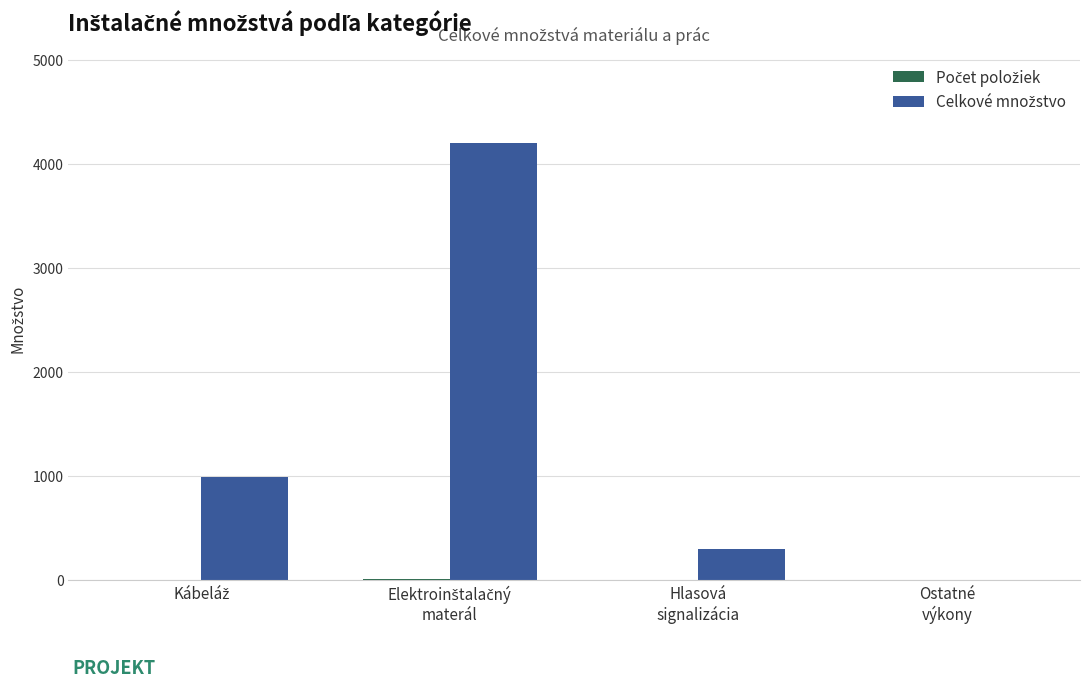

Rank the categories by Celkové množstvo value from highest to lowest.

Elektroinštalačný
materál, Kábeláž, Hlasová
signalizácia, Ostatné
výkony